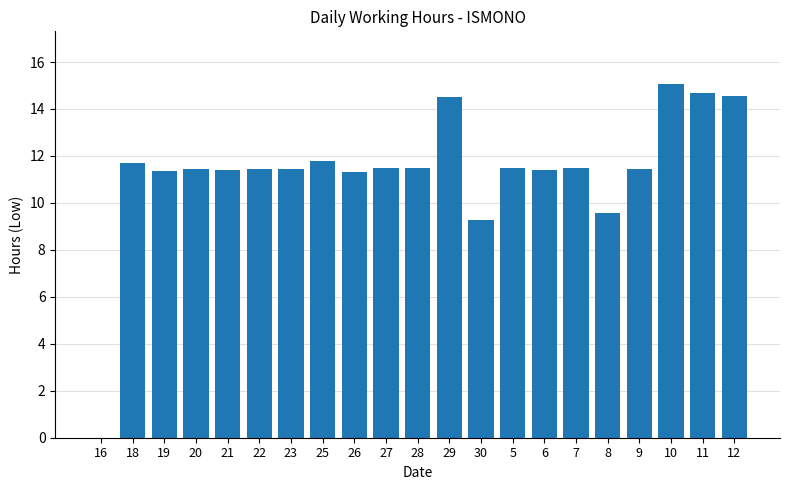

What is the sum of the values at 6 and 18?

23.1